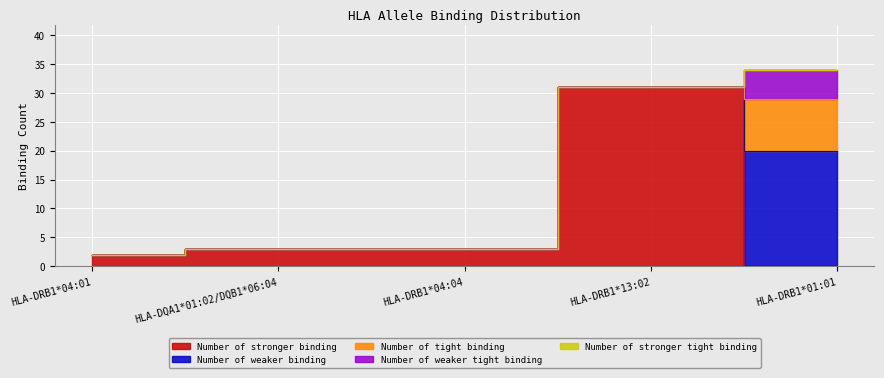

What is the label of the 2nd point from the right?

HLA-DRB1*13:02